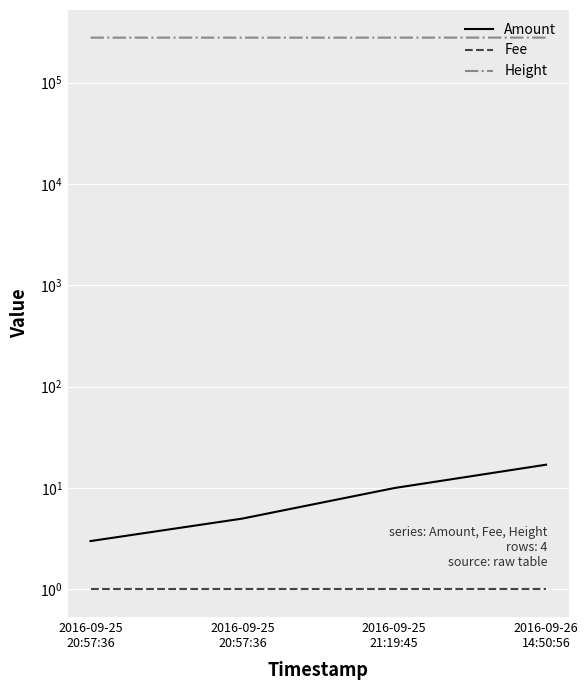

True or false: Height has a value of 411528 at 2016-09-26
14:50:56.

False